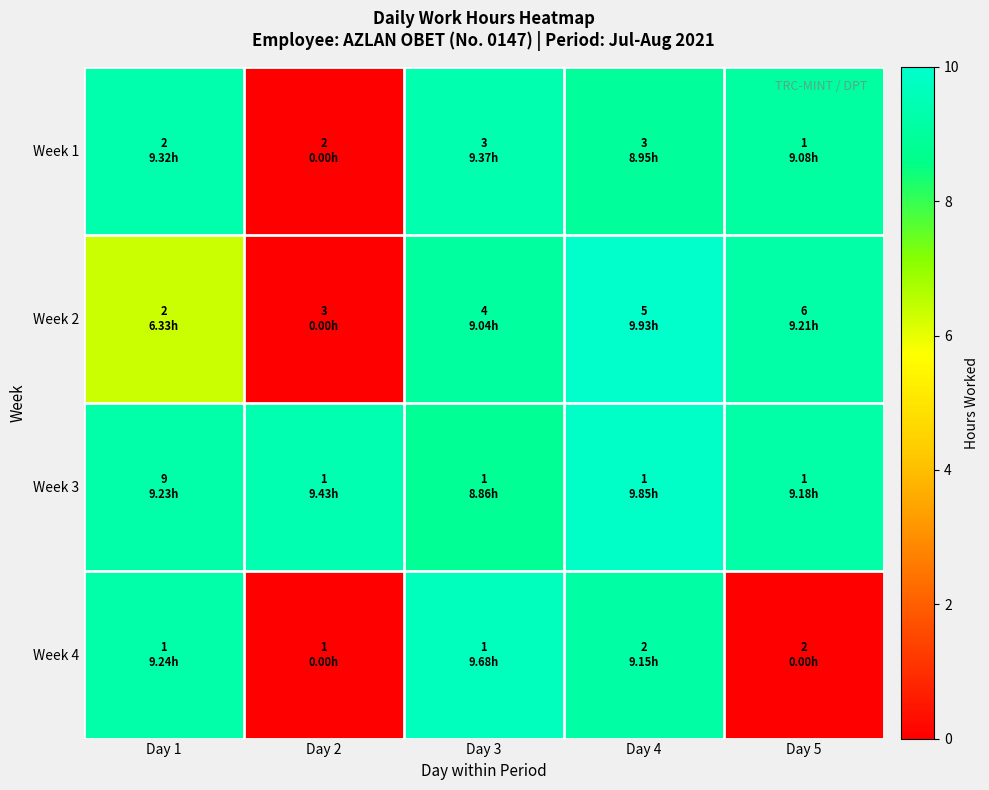

Between Day 1 and Day 3, which series saw the biggest shift?

Week 2